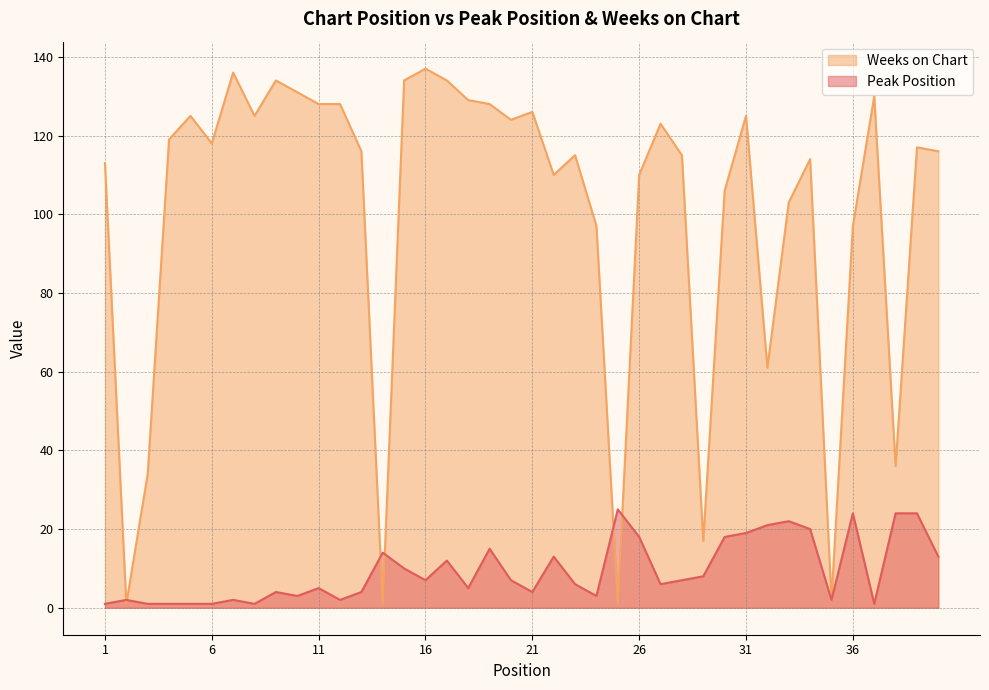

What is the total value across all series at 40?

129